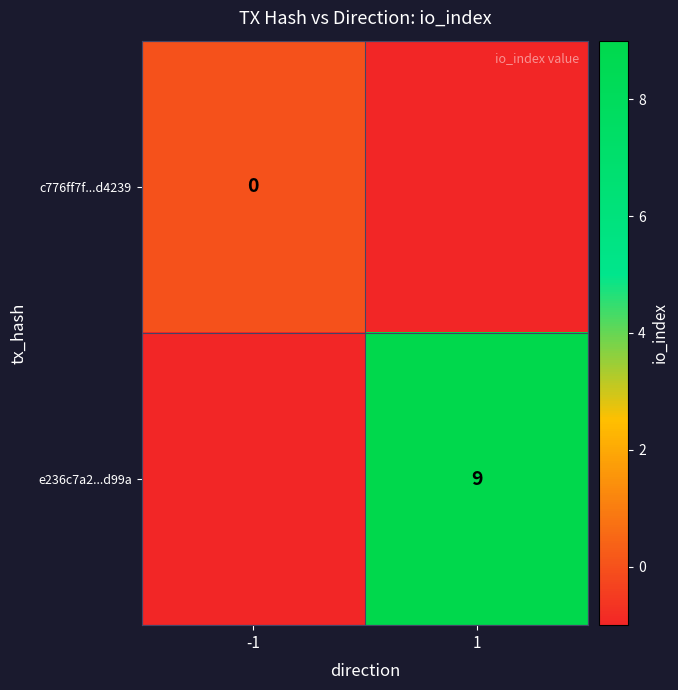

Is it true that e236c7a2...d99a equals 6 at 1?

False